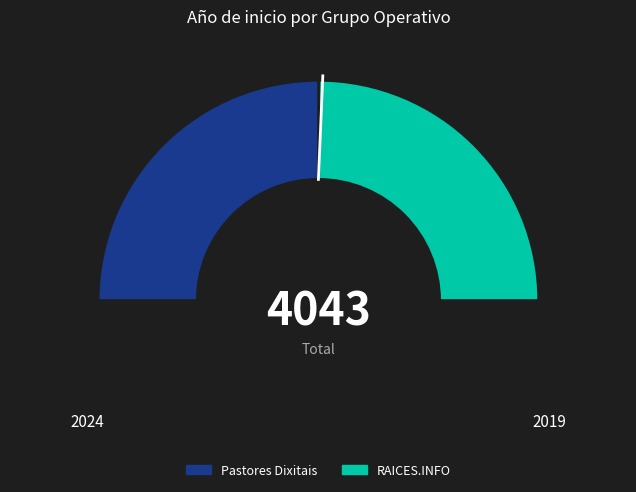

Does RAICES.INFO account for over 50% of the chart?

No